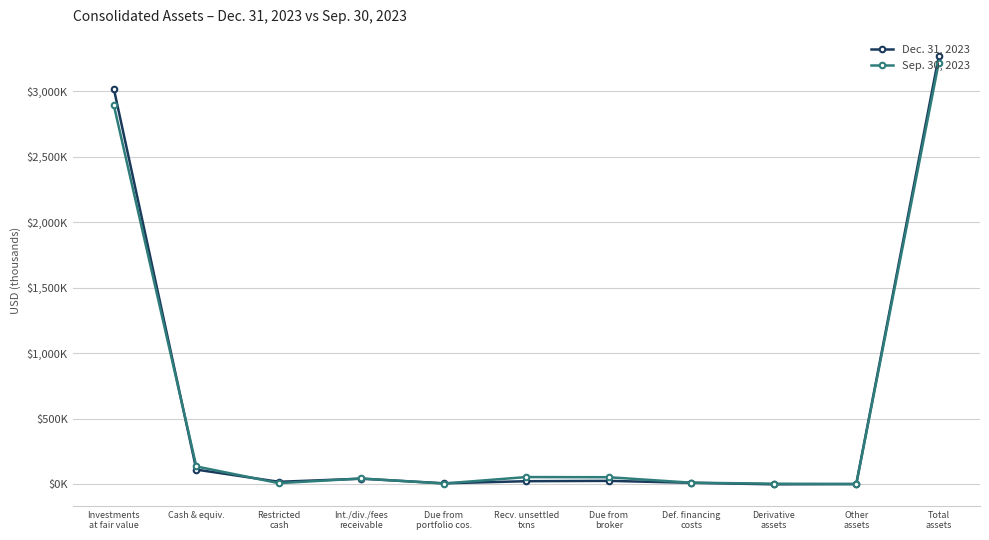

What are all the series names shown in the legend?

Dec. 31, 2023, Sep. 30, 2023